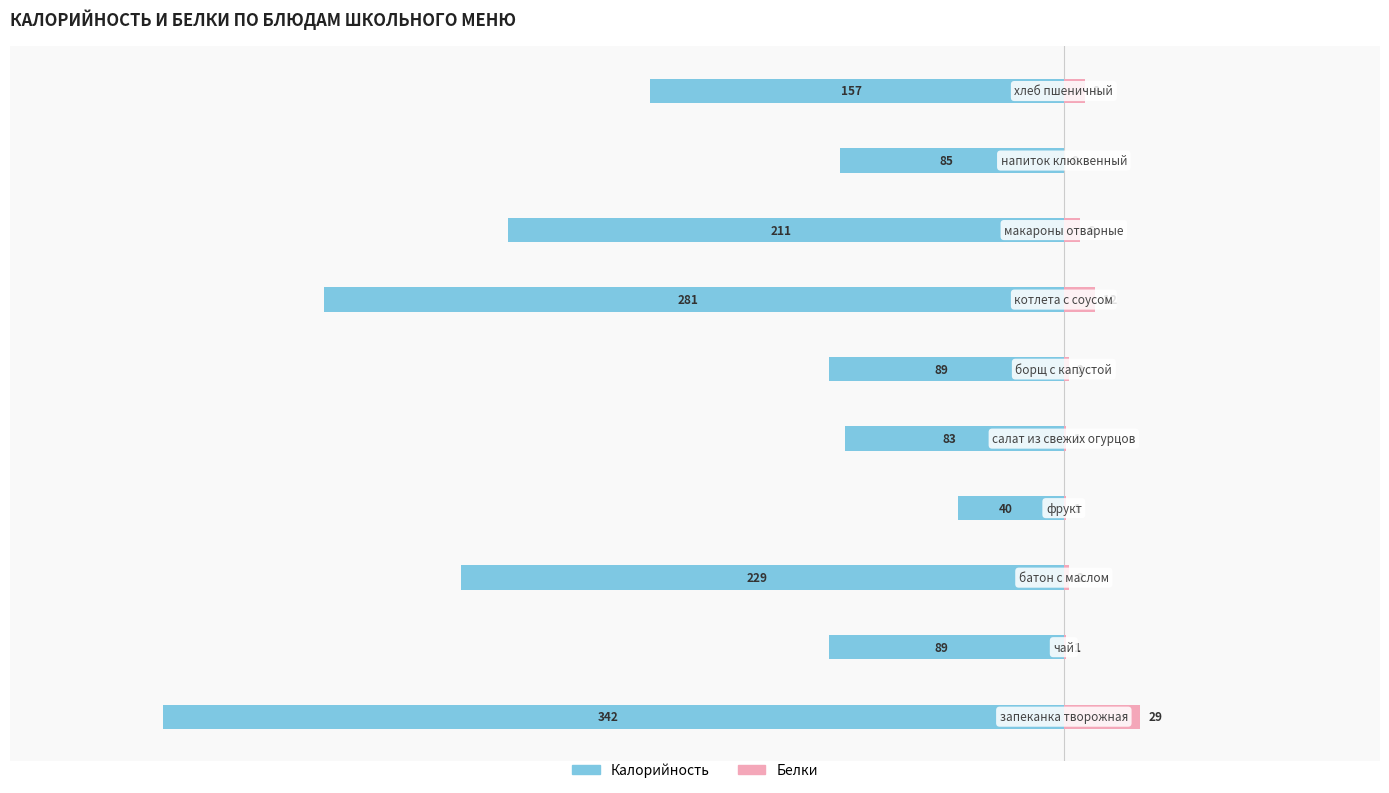

What is the sum of the Калорийность values at 100 and −300?

-178